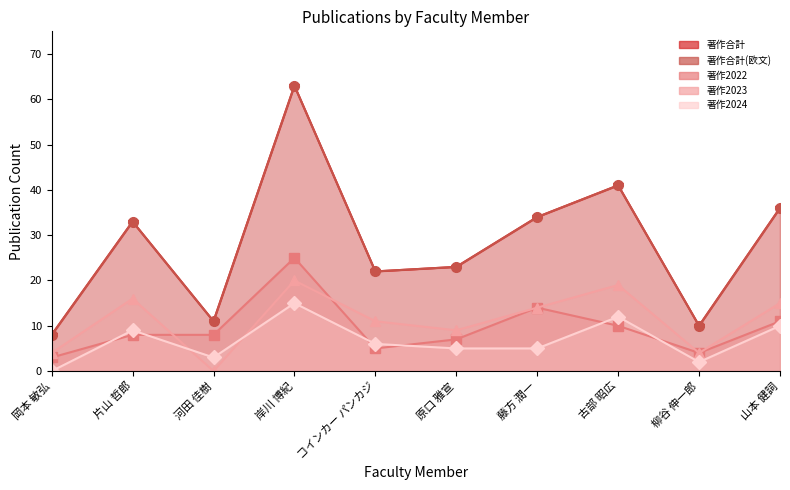

How many values in the 著作2022 series exceed 8?

4